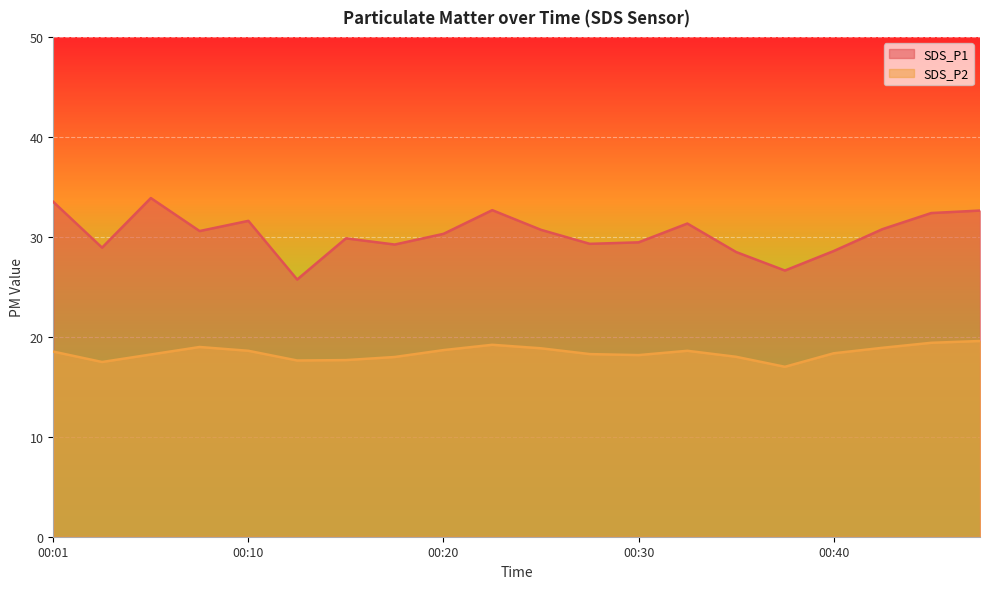

How many lines are shown in the chart?

2